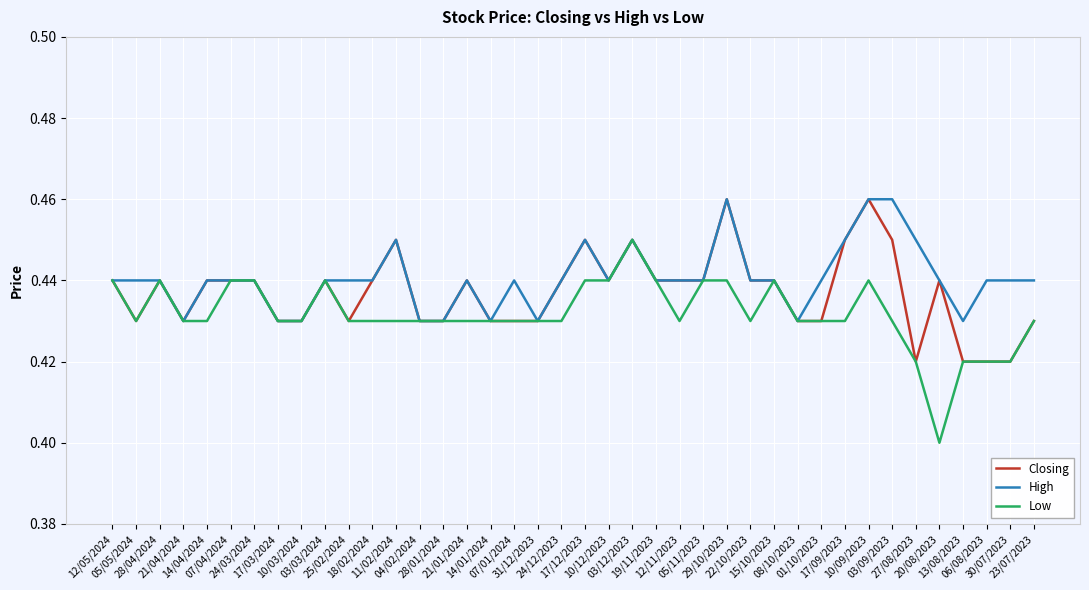

The High series shows 0.3 at 11/02/2024. True or false?

False